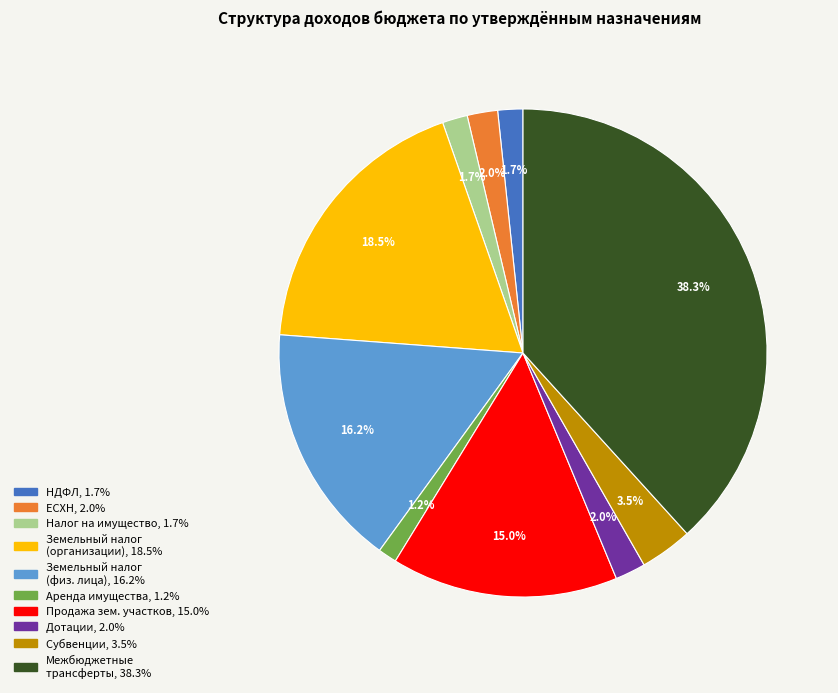

Is there any slice that represents more than half of the pie?

No